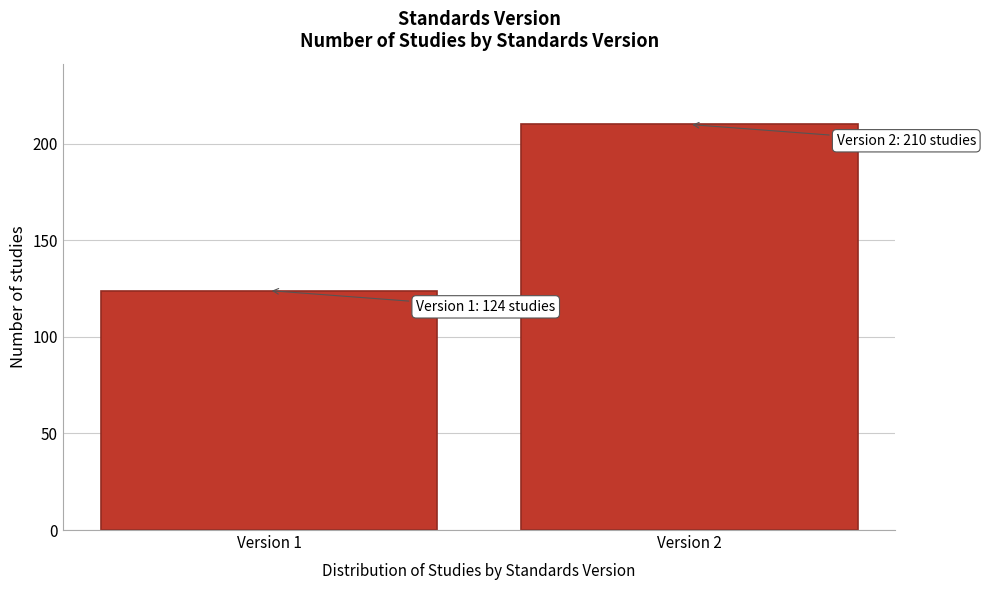

Reading left to right, transcribe all the data shown in this chart.

Version 1=124	Version 2=210